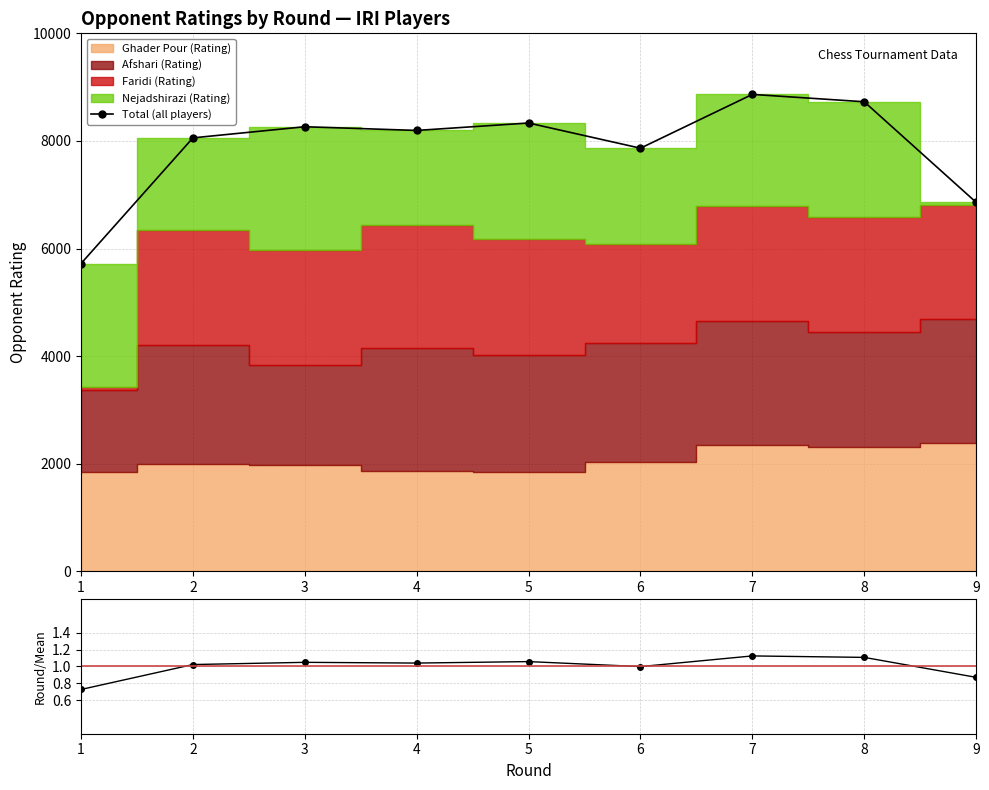

Does the chart have visible grid lines?

Yes